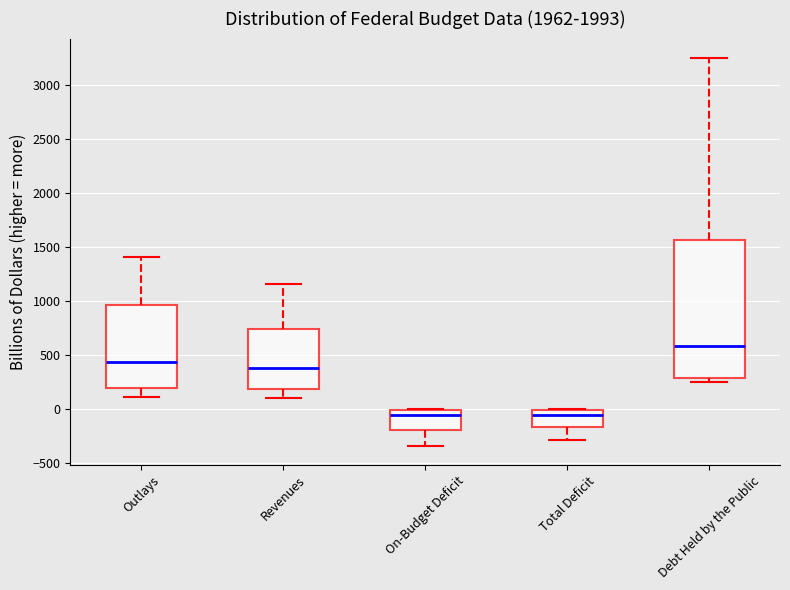

Which box has the highest median line?

Debt Held by the Public